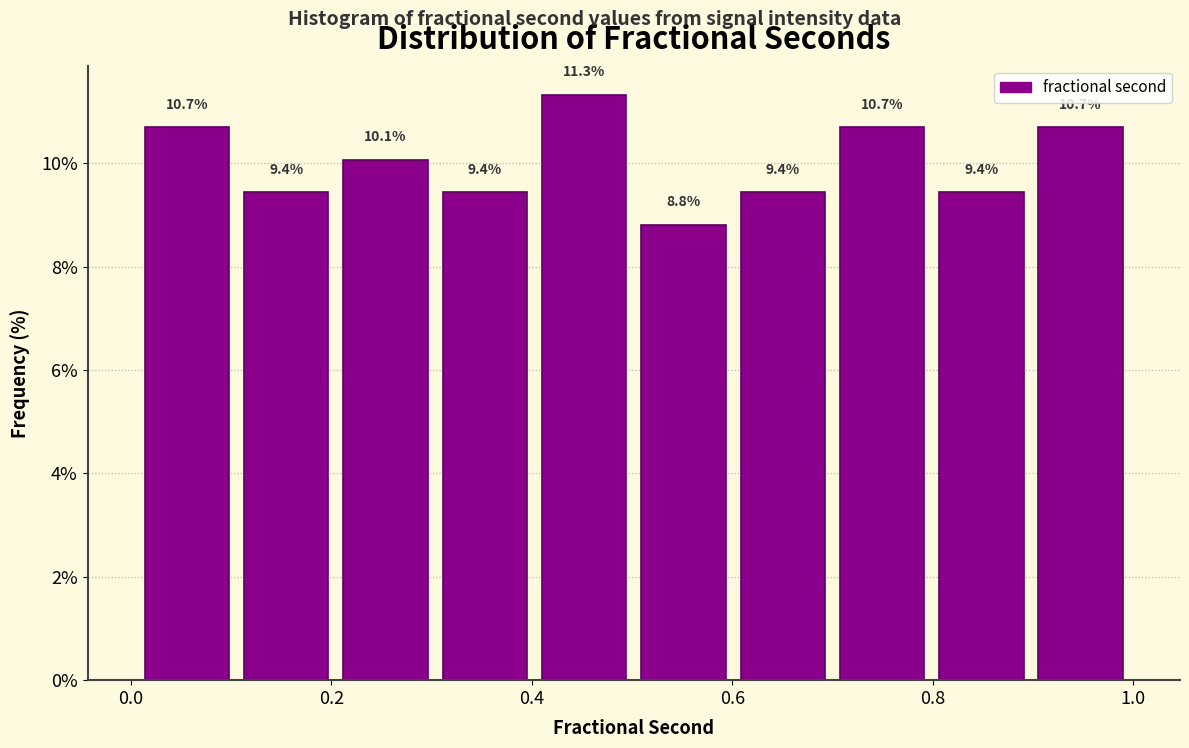

Reading left to right, list every bar in this chart as the range it spans on the x-axis followed by its height. The bar edges are not printed on the chart, so give them approximately, as read against the axis.

0.0 to 0.1: 10.7
0.1 to 0.2: 9.4
0.2 to 0.3: 10.1
0.3 to 0.4: 9.4
0.4 to 0.5: 11.3
0.5 to 0.6: 8.8
0.6 to 0.7: 9.4
0.7 to 0.8: 10.7
0.8 to 0.9: 9.4
0.9 to 1.0: 10.7